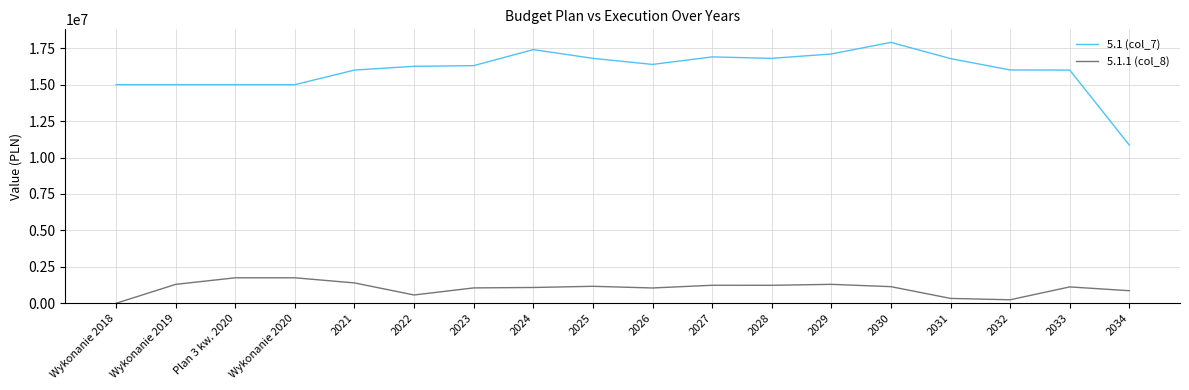

What is the average value of the 5.1.1 (col_8) series?

1032415.0